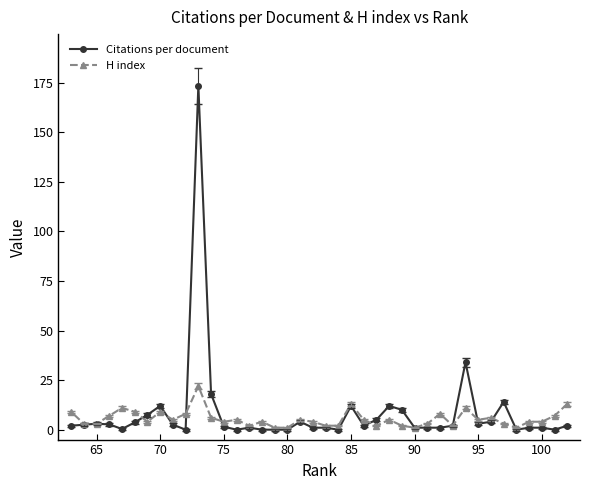

True or false: H index and Citations per document cross at least once.

True